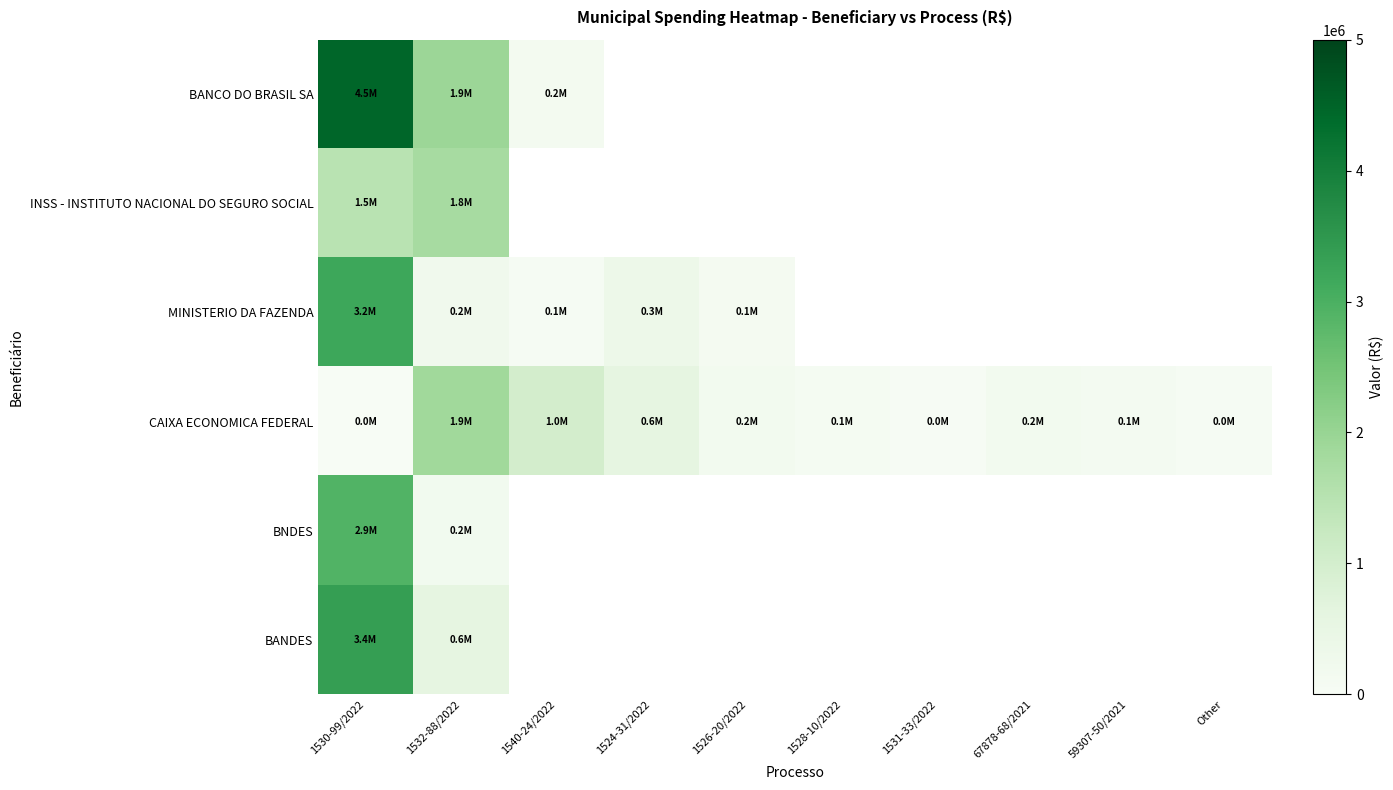

What is the minimum value for MINISTERIO DA FAZENDA?

60000.0